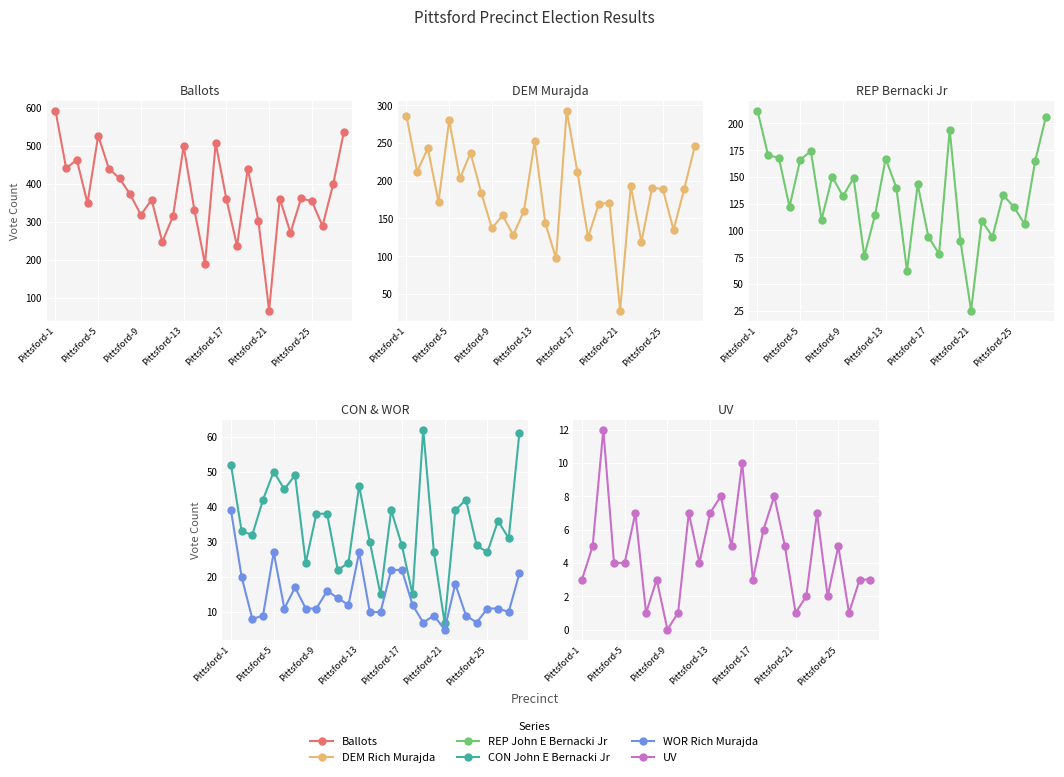

At which label does REP John E Bernacki Jr reach its peak?

Pittsford-1